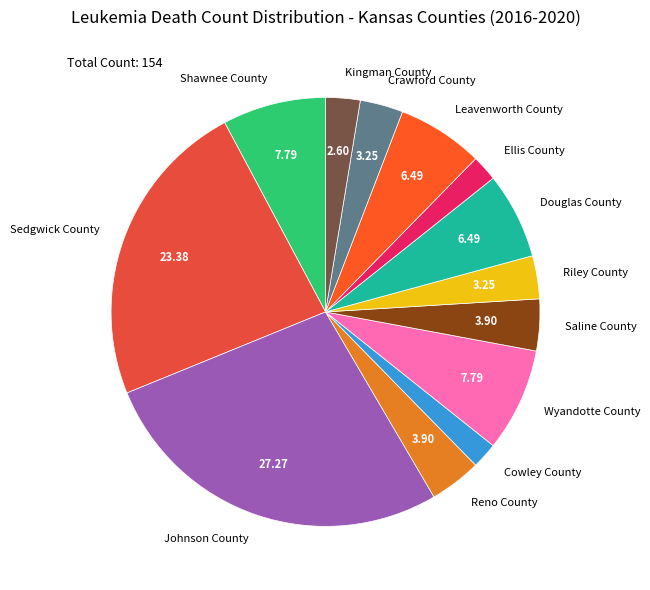

Is there a majority slice in this chart?

No